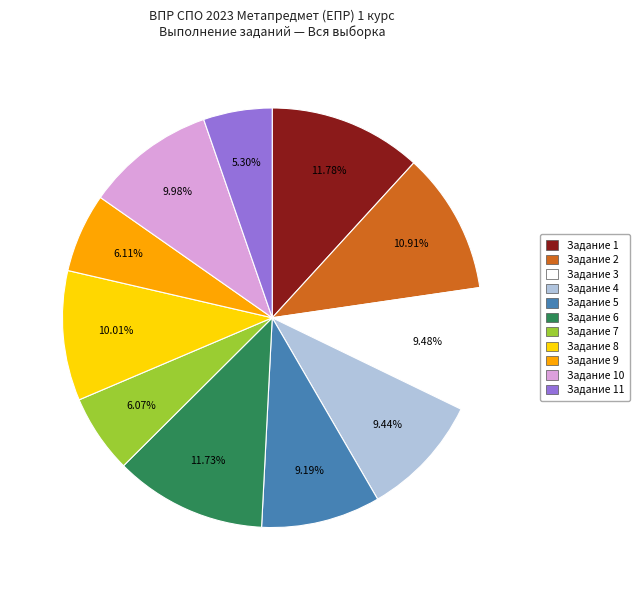

Count the number of slices in the pie.

11